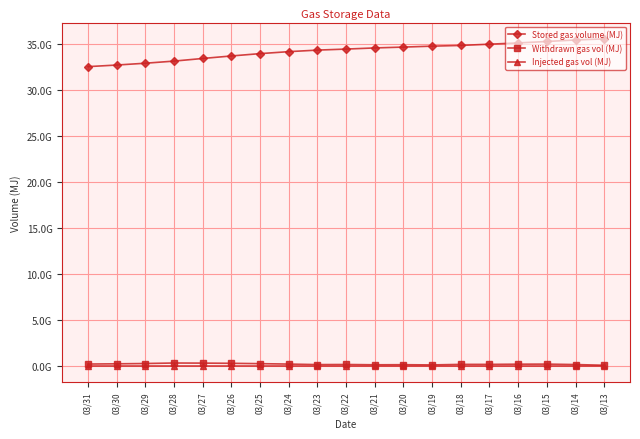

Is this an area chart (filled region under the line)?

No